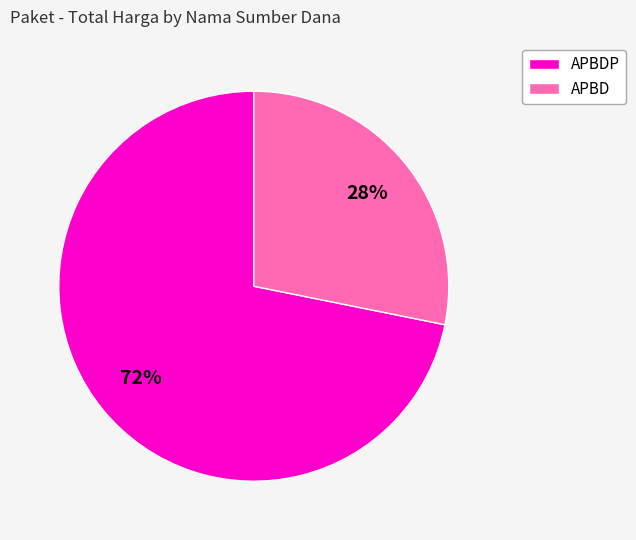

To the nearest percent, what is the average slice percentage?

50%